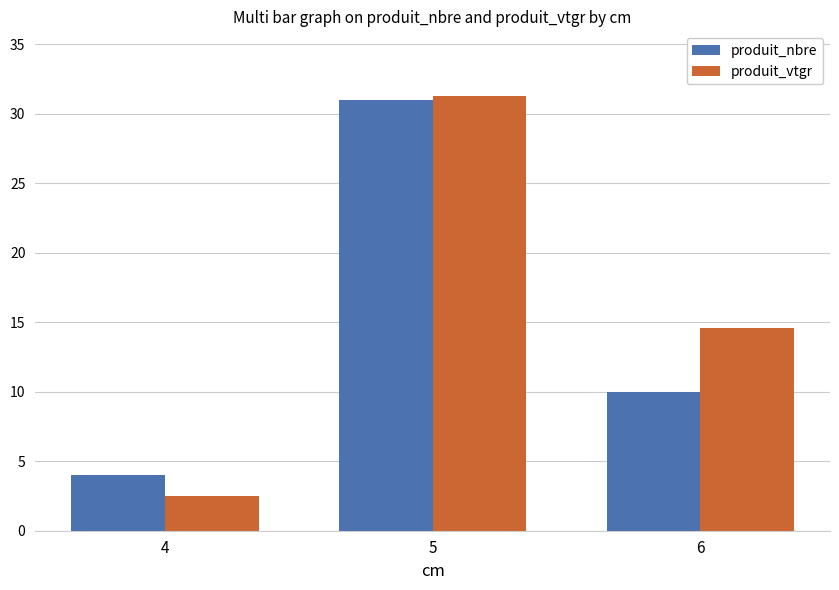

What is the maximum value shown in the chart?

31.2